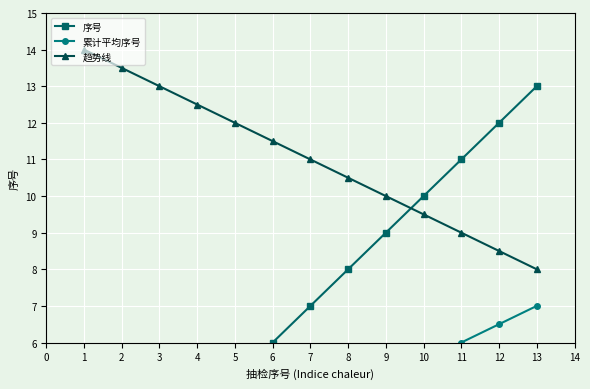

What is the minimum value shown in the chart?

1.0